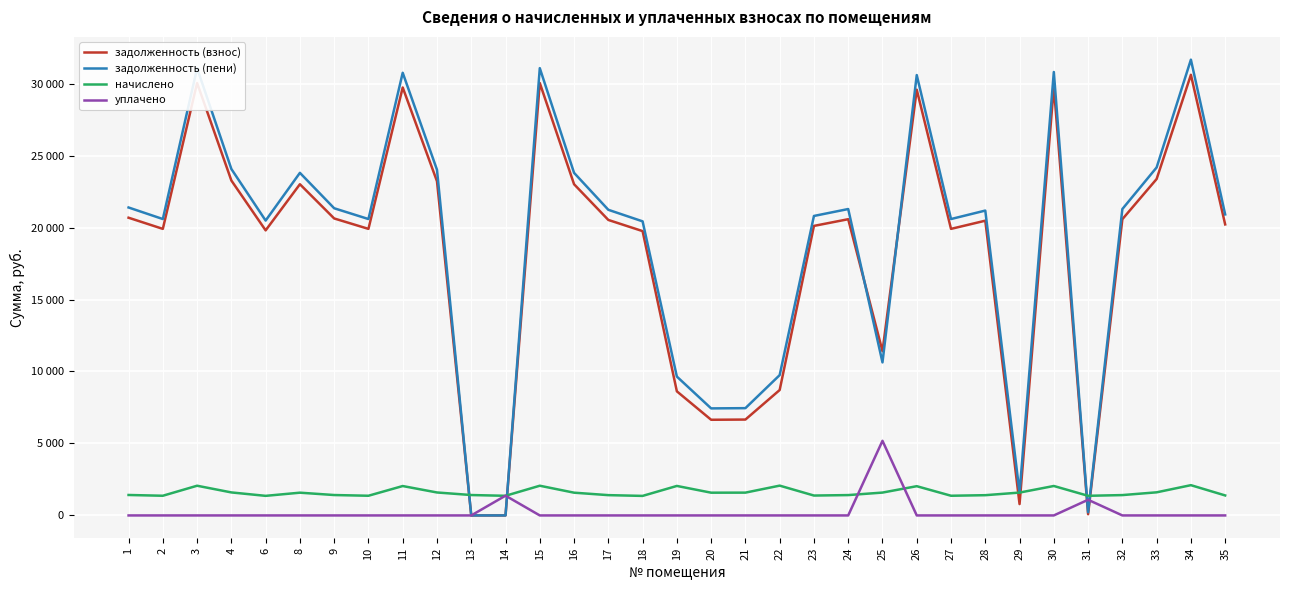

Reading left to right, transcribe all the data shown in this chart.

задолженность (взнос): 1=20683.2	2=19907.6	3=30042.3	4=23268.6	6=19804.1	8=23010.1	9=20631.6	10=19907.6	11=29732.2	12=23217.0	13=0.0	14=0.0	15=30042.3	16=23010.1	17=20528.2	18=19752.5	19=8621.7	20=6646.1	21=6660.7	22=8712.8	23=20114.5	24=20579.7	25=11409.9	26=29577.1	27=19907.6	28=20476.3	29=788.6	30=29783.7	31=85.0	32=20579.7	33=23372.1	34=30611.2	35=20217.8
задолженность (пени): 1=21393.6	2=20591.4	3=31074.2	4=24067.8	6=20484.4	8=23800.4	9=21340.3	10=20591.4	11=30753.4	12=24014.5	13=0.0	14=0.0	15=31074.2	16=23800.4	17=21233.3	18=20431.0	19=9646.4	20=7436.4	21=7452.8	22=9748.2	23=20805.4	24=21286.6	25=10631.4	26=30592.9	27=20591.4	28=21179.6	29=1582.5	30=30806.7	31=221.9	32=21286.6	33=24174.8	34=31662.6	35=20912.2
начислено: 1=1420.8	2=1367.5	3=2063.7	4=1598.4	6=1360.4	8=1580.6	9=1417.3	10=1367.5	11=2042.4	12=1594.9	13=1417.3	14=1364.0	15=2063.7	16=1580.6	17=1410.1	18=1356.8	19=2049.5	20=1580.6	21=1584.2	22=2070.8	23=1381.7	24=1413.7	25=1587.7	26=2031.7	27=1367.5	28=1406.6	29=1587.7	30=2045.9	31=1364.0	32=1413.7	33=1605.5	34=2102.8	35=1388.8
уплачено: 1=0.0	2=0.0	3=0.0	4=0.0	6=0.0	8=0.0	9=0.0	10=0.0	11=0.0	12=0.0	13=0.0	14=1373.3	15=0.0	16=0.0	17=0.0	18=0.0	19=0.0	20=0.0	21=0.0	22=0.0	23=0.0	24=0.0	25=5183.8	26=0.0	27=0.0	28=0.0	29=0.0	30=0.0	31=1088.0	32=0.0	33=0.0	34=0.0	35=0.0